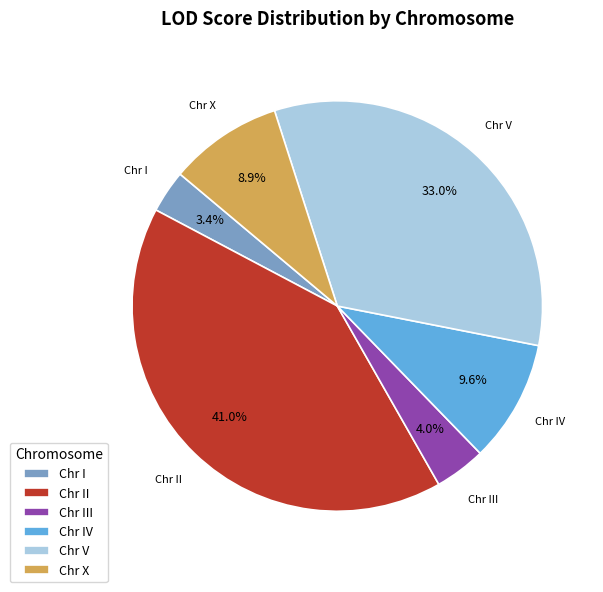

What is the total percentage of Chr III and Chr II?

45.0%